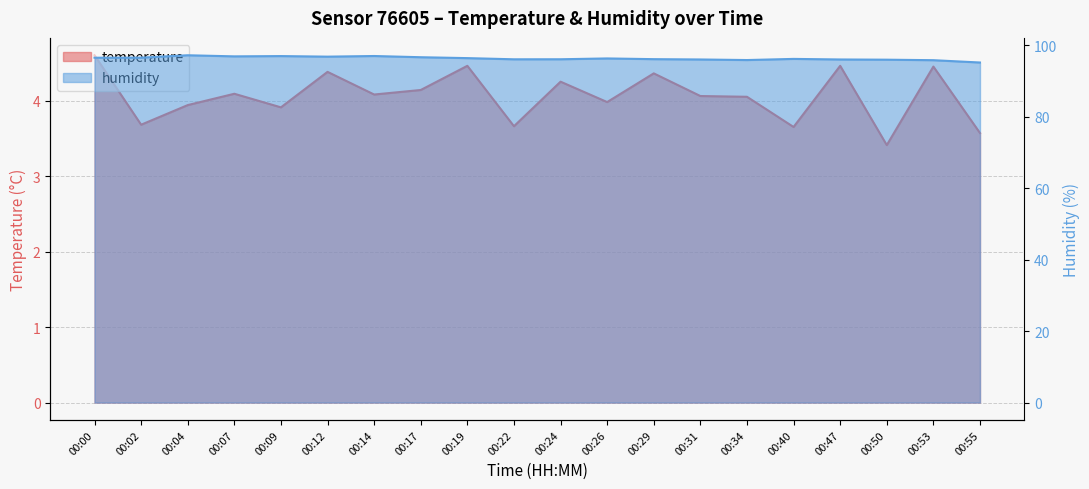

The value of temperature at 00:14 is 4.1. True or false?

True